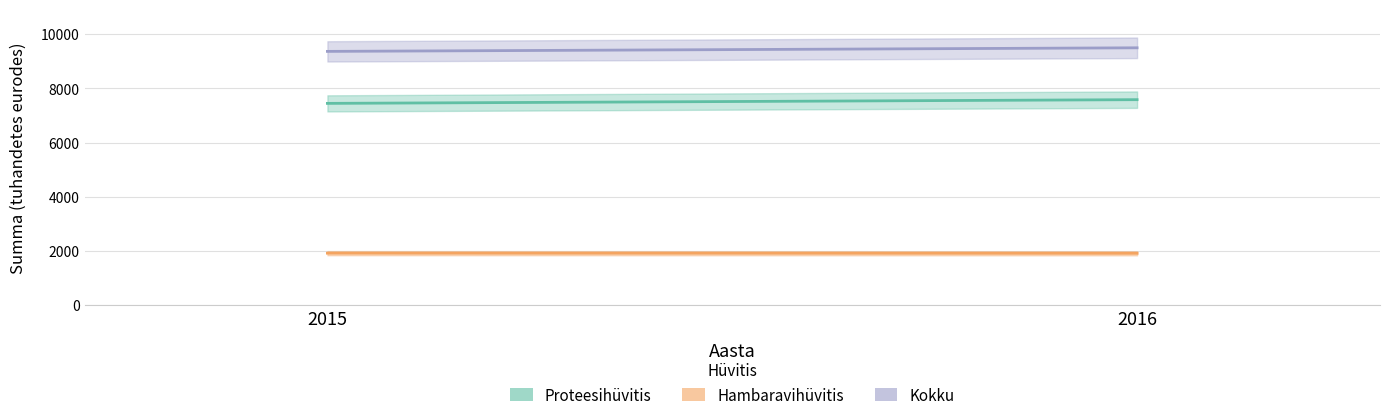

How many data points in Hambaravihüvitis are less than 1918?

1